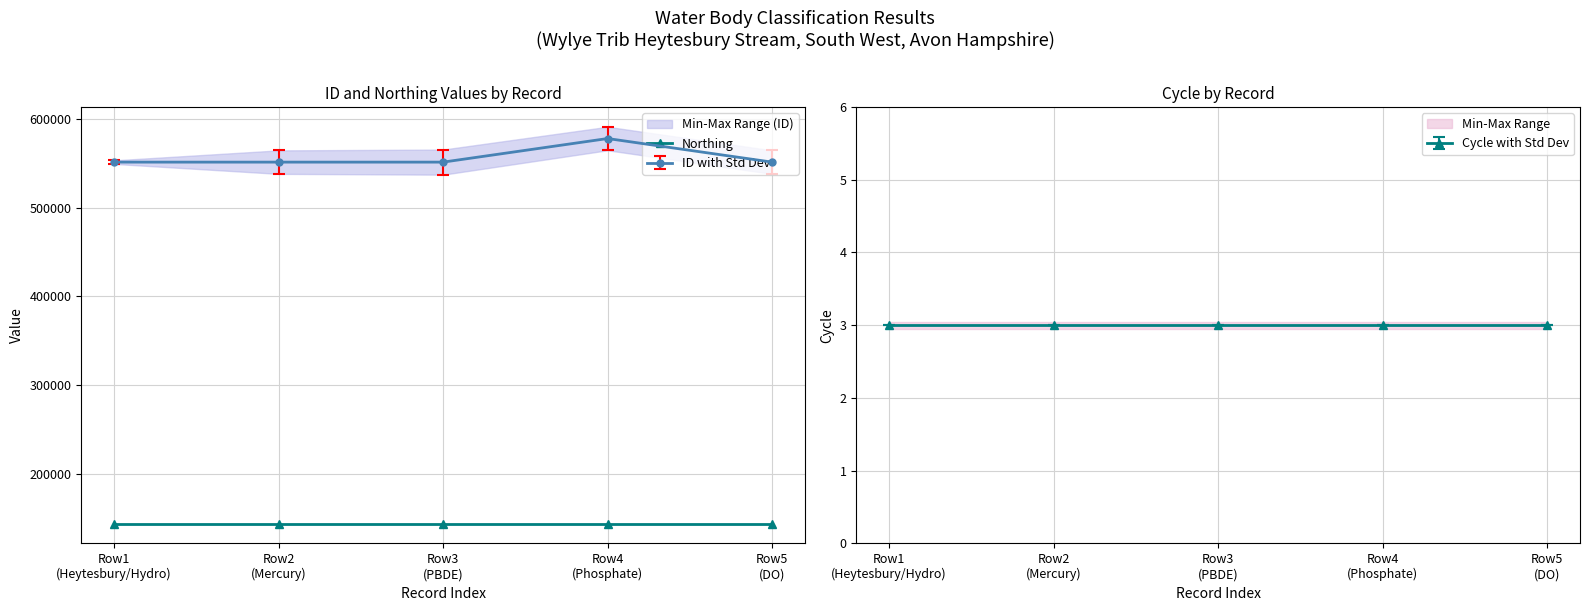

True or false: ID with Std Dev and Northing intersect in this chart.

False